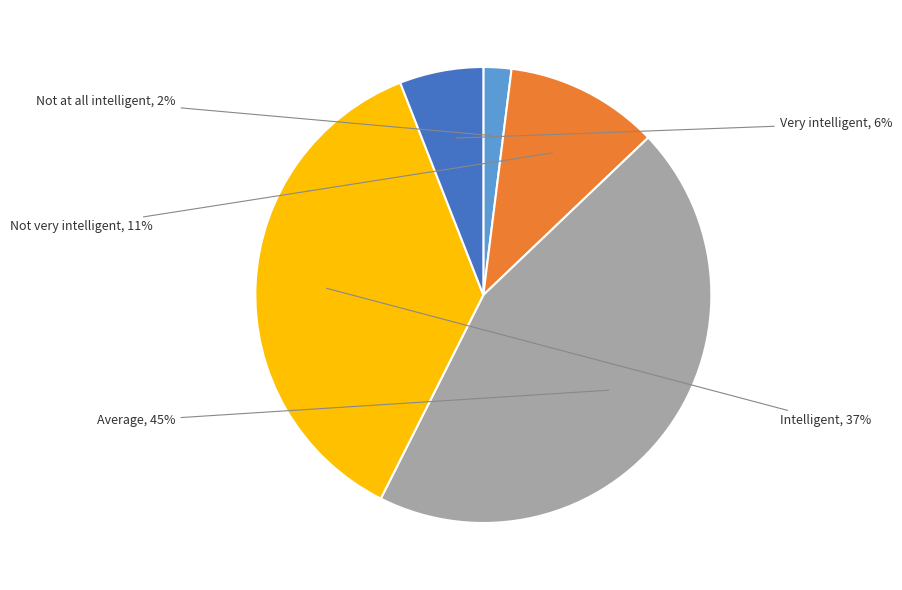

Does any single category account for the majority?

No